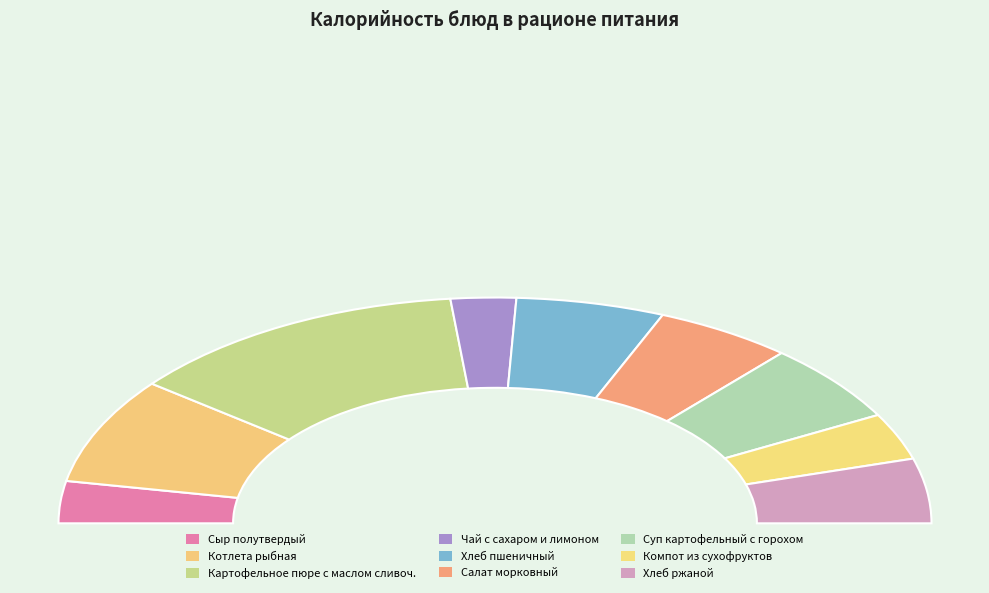

Does Хлеб ржаной account for over 50% of the chart?

No